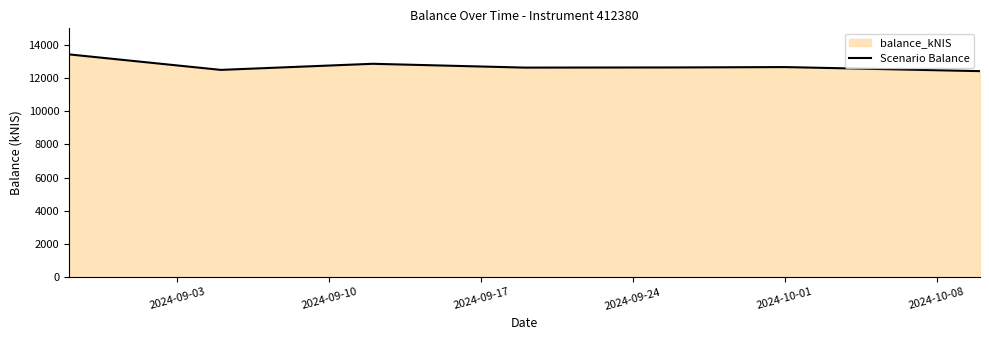

How many lines are shown in the chart?

1